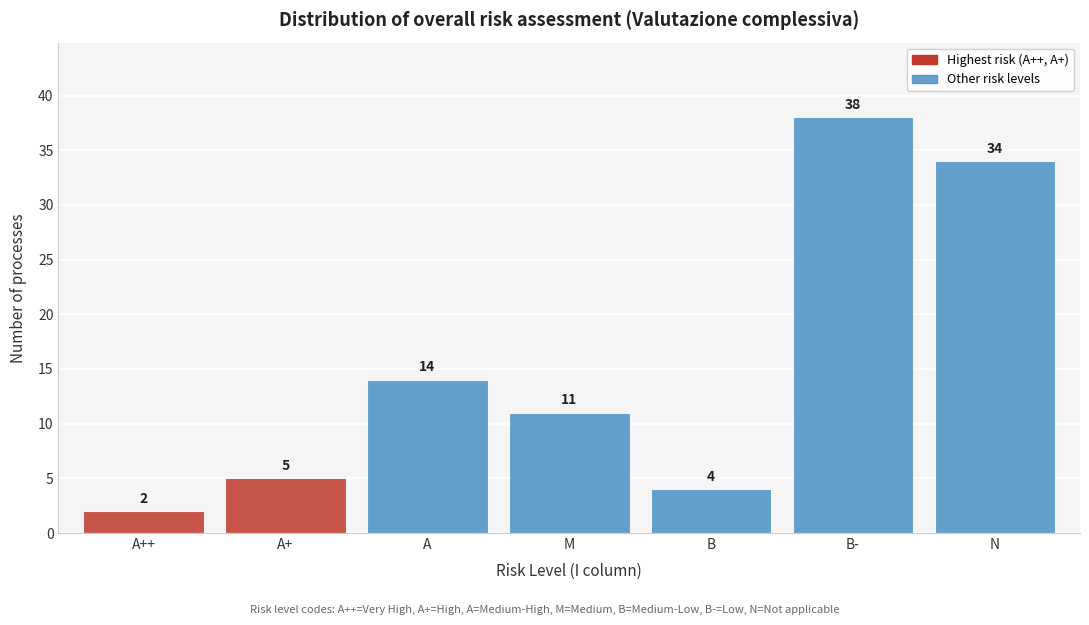

Reading right to left, transcribe all the data shown in this chart.

34	38	4	11	14	5	2